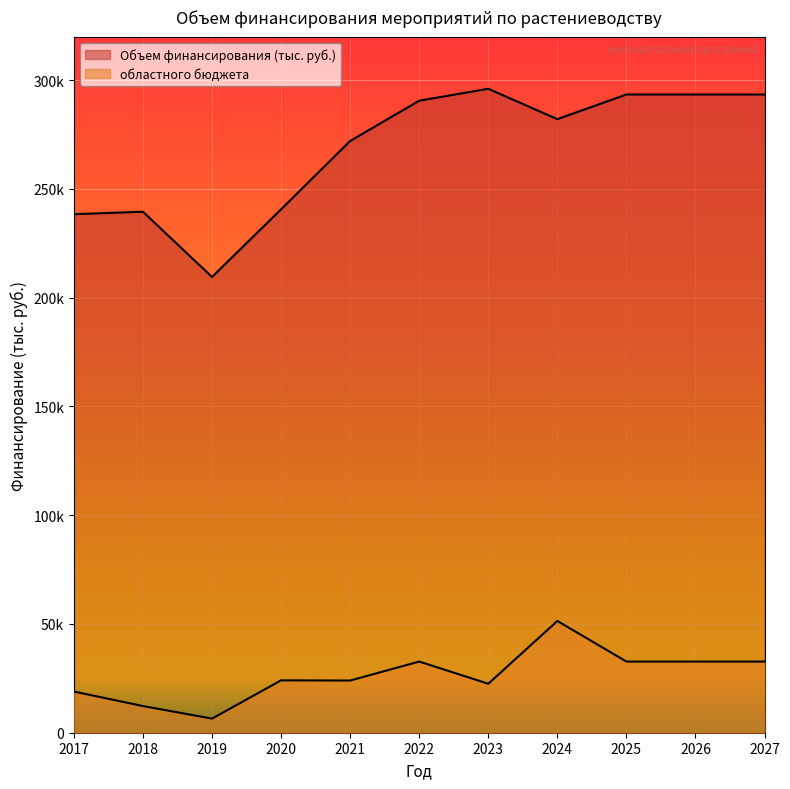

How many interior local valleys does the Объем финансирования (тыс. руб.) series have?

2